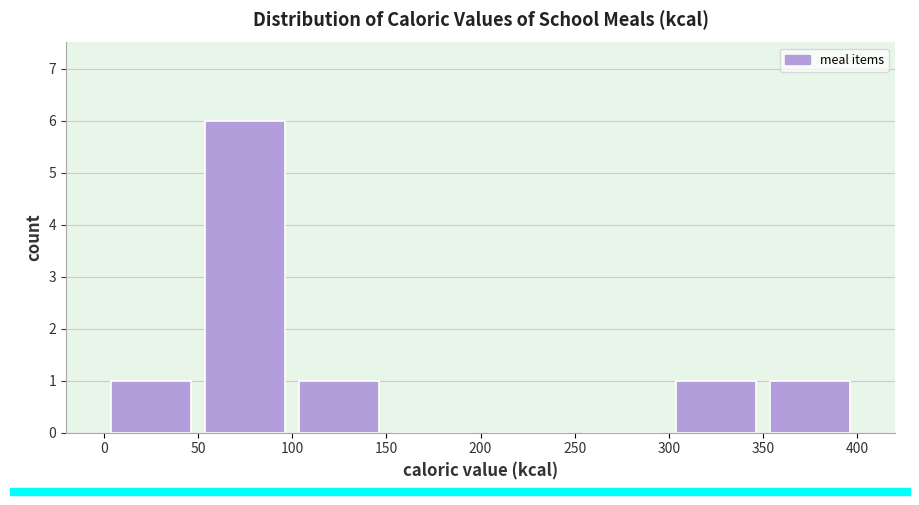

Reading left to right, list every bar in this chart as the range it spans on the x-axis followed by its height. The values are not printed on the chart, so give them approximately, as read against the axis.

0 to 50: 1
50 to 100: 6
100 to 150: 1
150 to 200: 0
200 to 250: 0
250 to 300: 0
300 to 350: 1
350 to 400: 1